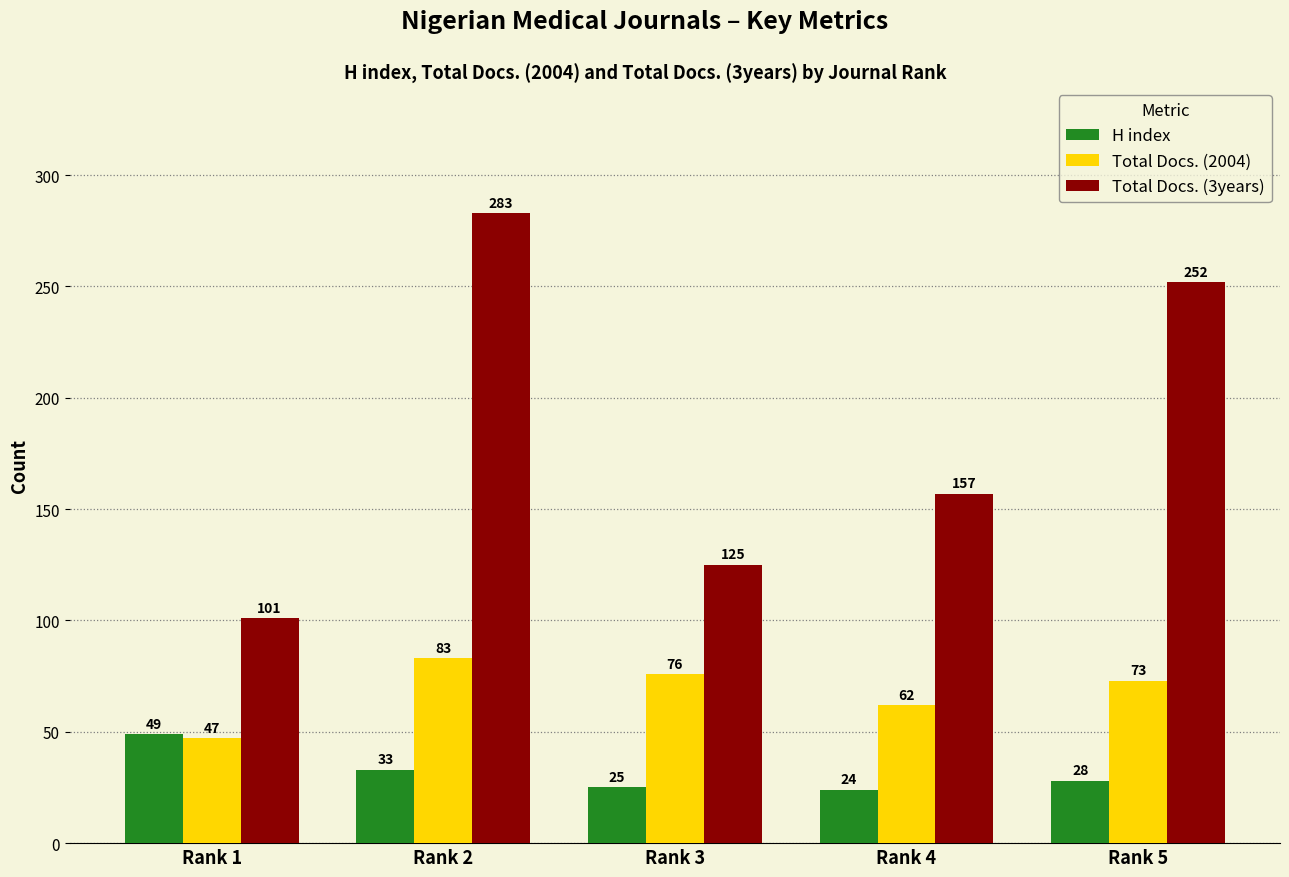

Are the bars grouped side by side (vs. stacked)?

Yes